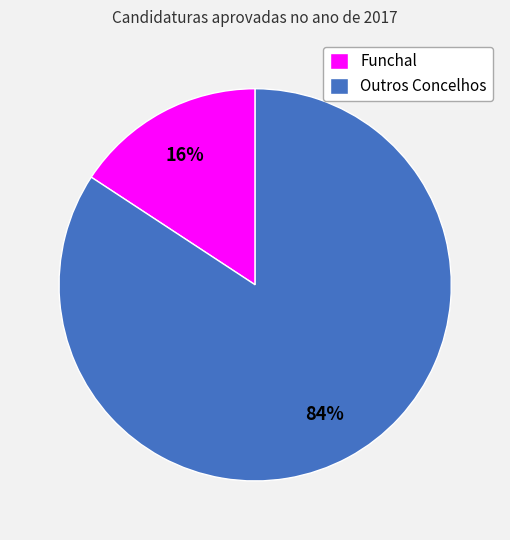

What is the largest slice in the pie chart?

Outros Concelhos